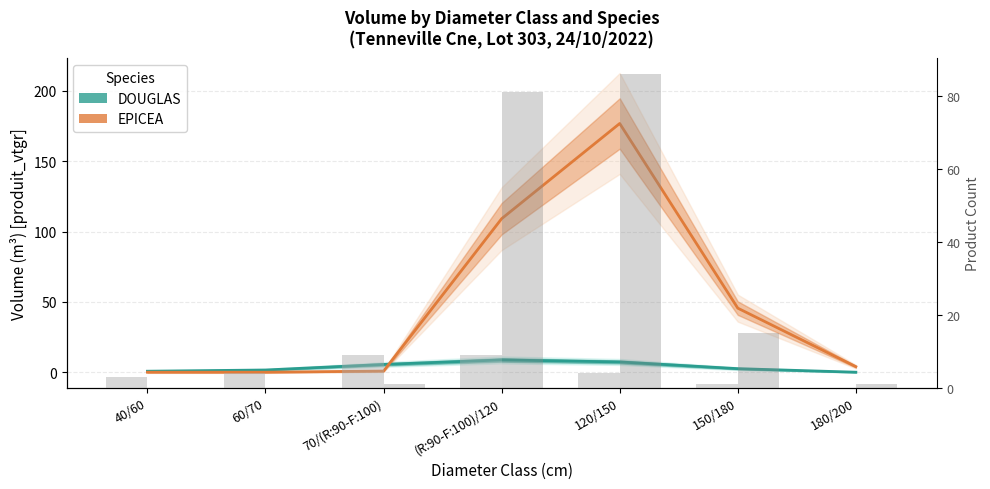

Rank the categories by EPICEA value from lowest to highest.

40/60, 60/70, 70/(R:90-F:100), 180/200, 150/180, (R:90-F:100)/120, 120/150